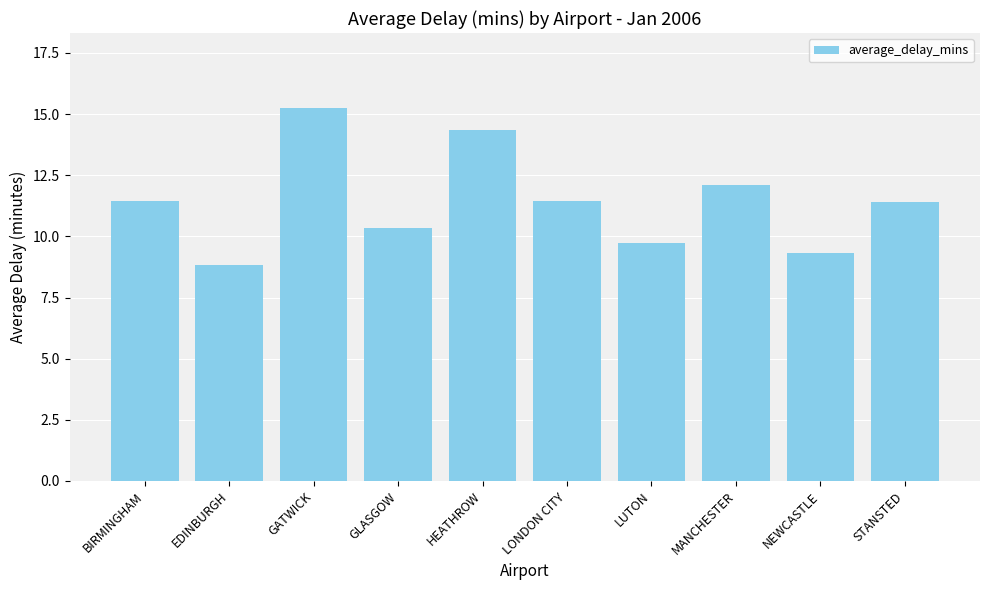

Which label corresponds to the largest value in the chart?

GATWICK